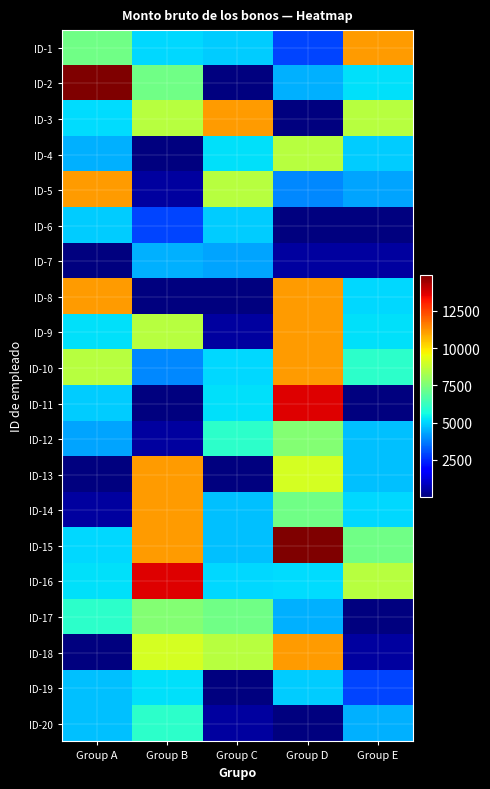

Reading left to right, what are all the values shown in this chart?

ID-1: Group A=7282.8	Group B=5080.3	Group C=4862.9	Group D=2891.8	Group E=11097.5
ID-2: Group A=14914.4	Group B=7282.8	Group C=50.4	Group D=4500.0	Group E=5150.5
ID-3: Group A=5097.6	Group B=8554.3	Group C=11097.5	Group D=50.4	Group E=8554.3
ID-4: Group A=4509.0	Group B=50.4	Group C=5150.5	Group D=8554.3	Group E=4862.9
ID-5: Group A=11097.5	Group B=467.0	Group C=8554.3	Group D=3915.6	Group E=4292.1
ID-6: Group A=4862.9	Group B=2891.8	Group C=4862.9	Group D=50.4	Group E=33.6
ID-7: Group A=50.4	Group B=4500.0	Group C=4292.1	Group D=467.0	Group E=467.0
ID-8: Group A=11097.5	Group B=50.4	Group C=33.6	Group D=11097.5	Group E=5080.3
ID-9: Group A=5150.5	Group B=8554.3	Group C=467.0	Group D=11097.5	Group E=5150.5
ID-10: Group A=8554.3	Group B=3915.6	Group C=5080.3	Group D=11097.5	Group E=6055.6
ID-11: Group A=4862.9	Group B=50.4	Group C=5150.5	Group D=13640.8	Group E=50.4
ID-12: Group A=4292.1	Group B=467.0	Group C=6055.6	Group D=7597.0	Group E=4689.4
ID-13: Group A=33.6	Group B=11097.5	Group C=50.4	Group D=9067.3	Group E=4689.4
ID-14: Group A=467.0	Group B=11097.5	Group C=4689.4	Group D=7282.8	Group E=5080.3
ID-15: Group A=5080.3	Group B=11097.5	Group C=4689.4	Group D=14914.4	Group E=7282.8
ID-16: Group A=5150.5	Group B=13640.8	Group C=5080.3	Group D=5097.6	Group E=8554.3
ID-17: Group A=6055.6	Group B=7597.0	Group C=7282.8	Group D=4509.0	Group E=50.4
ID-18: Group A=50.4	Group B=9067.3	Group C=8554.3	Group D=11097.5	Group E=467.0
ID-19: Group A=4689.4	Group B=5150.5	Group C=50.4	Group D=4862.9	Group E=2891.8
ID-20: Group A=4689.4	Group B=6055.6	Group C=467.0	Group D=50.4	Group E=4500.0